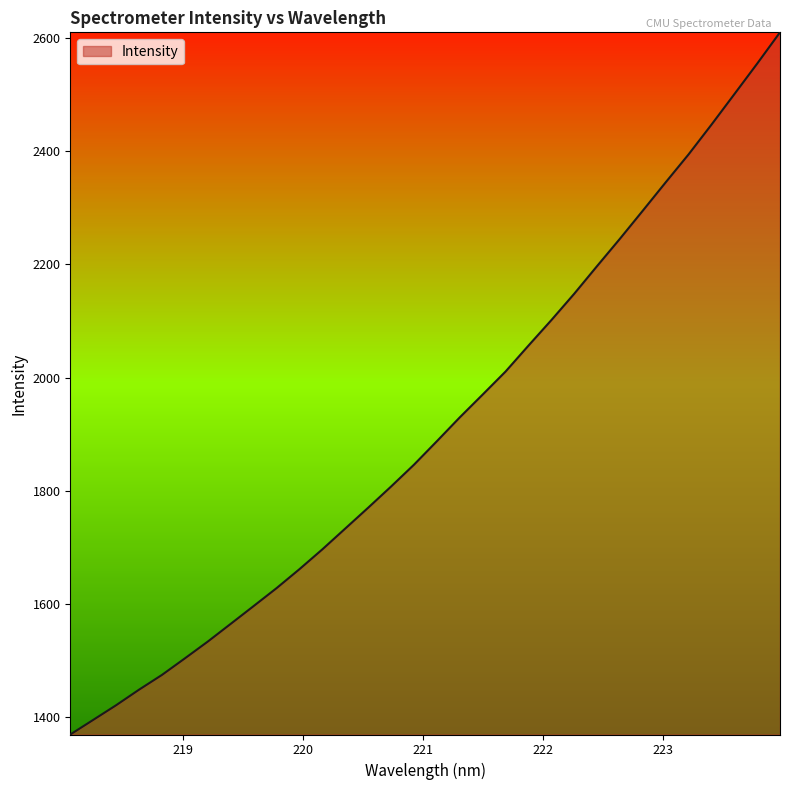

What is the minimum value shown in the chart?

1369.2